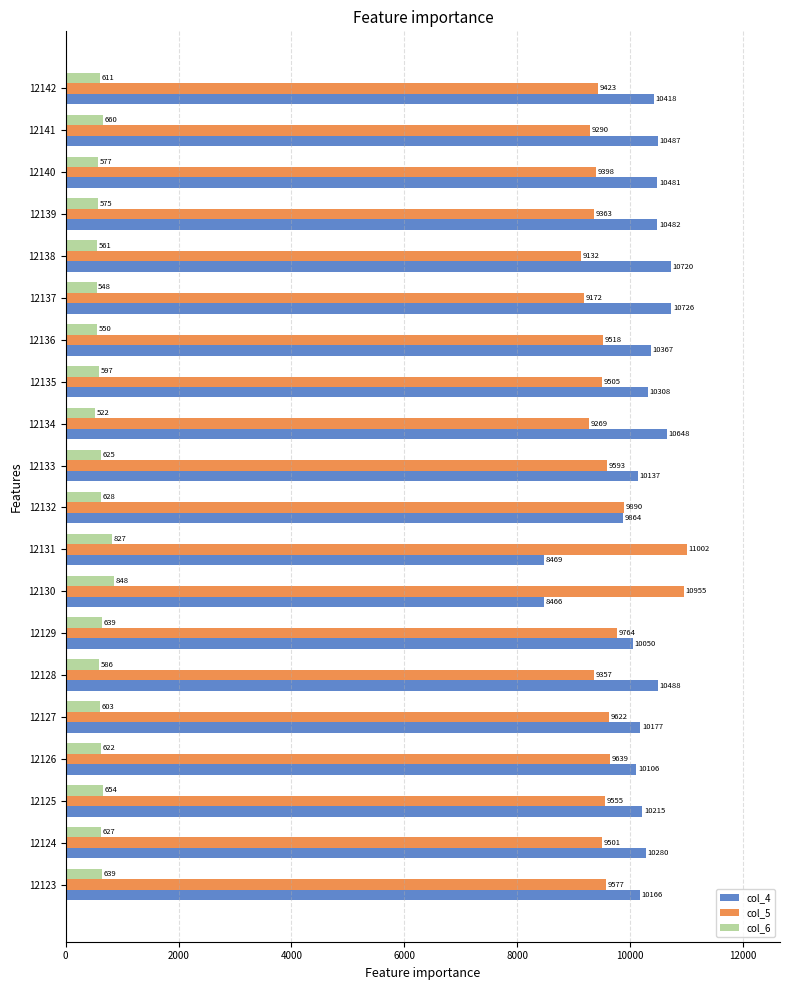

At how many categories does at least one series exceed 4969?

20